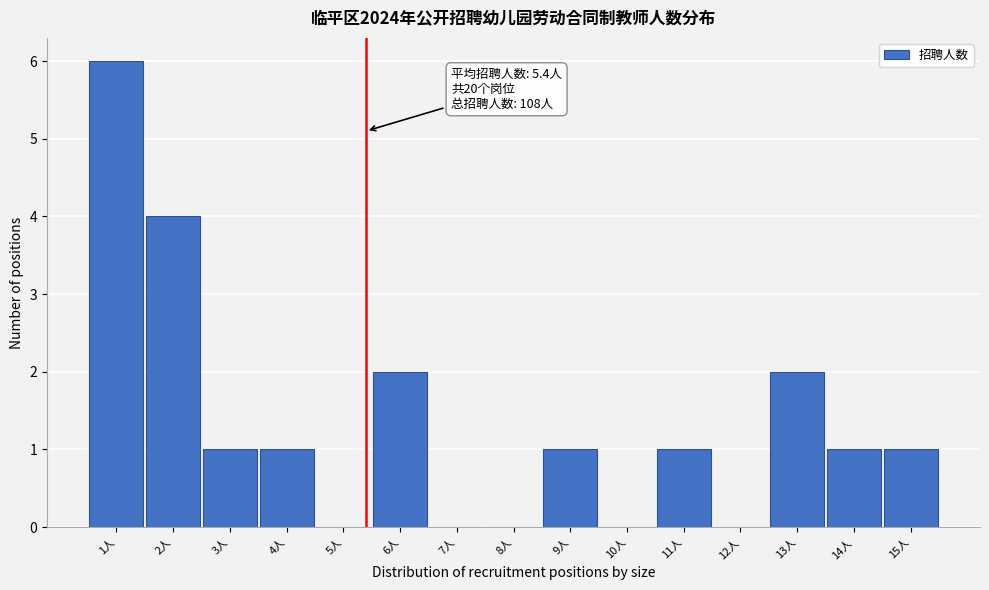

Which range on the x-axis has the tallest bar?

0.5 to 1.5